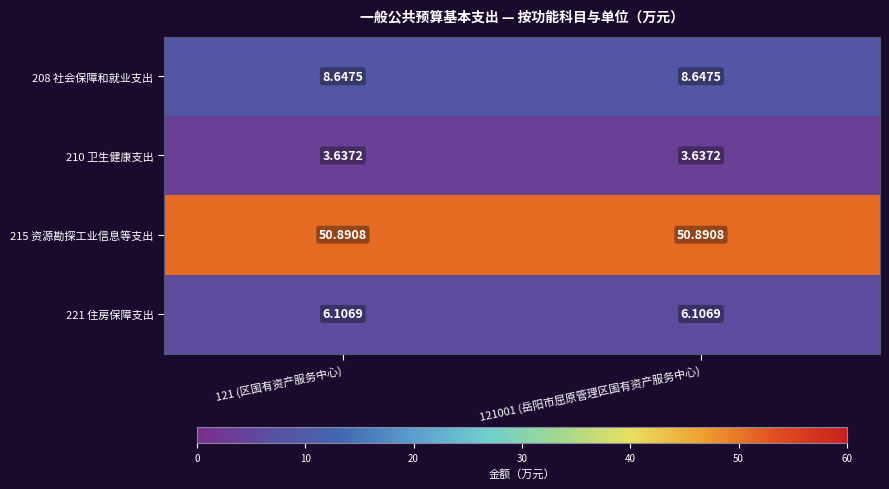

At 121 (区国有资产服务中心), list the series in order from largest to smallest.

215 资源勘探工业信息等支出, 208 社会保障和就业支出, 221 住房保障支出, 210 卫生健康支出